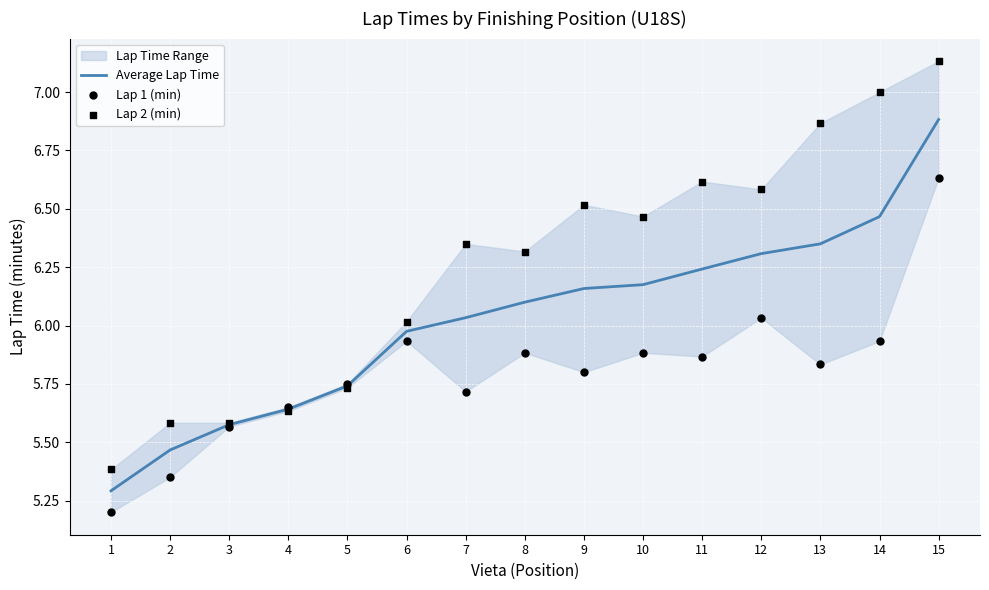

At which category is the sum across all series the highest?

15